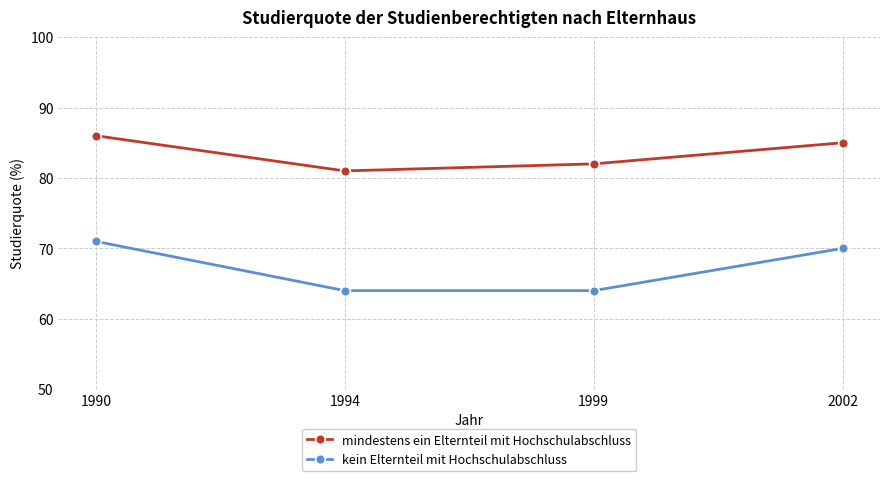

Is it true that kein Elternteil mit Hochschulabschluss equals 70 at 2002?

True